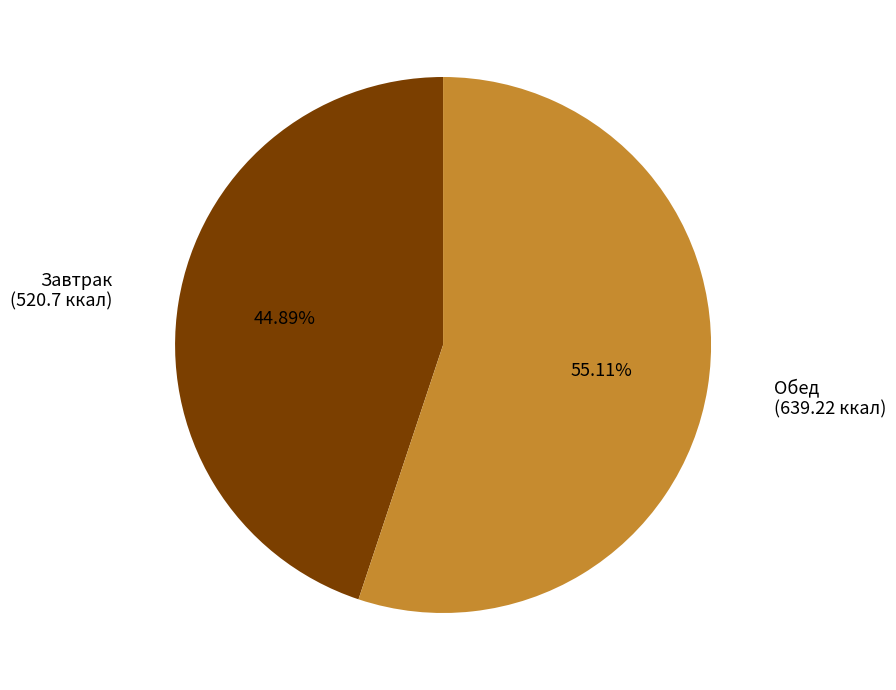

Is there a majority slice in this chart?

Yes